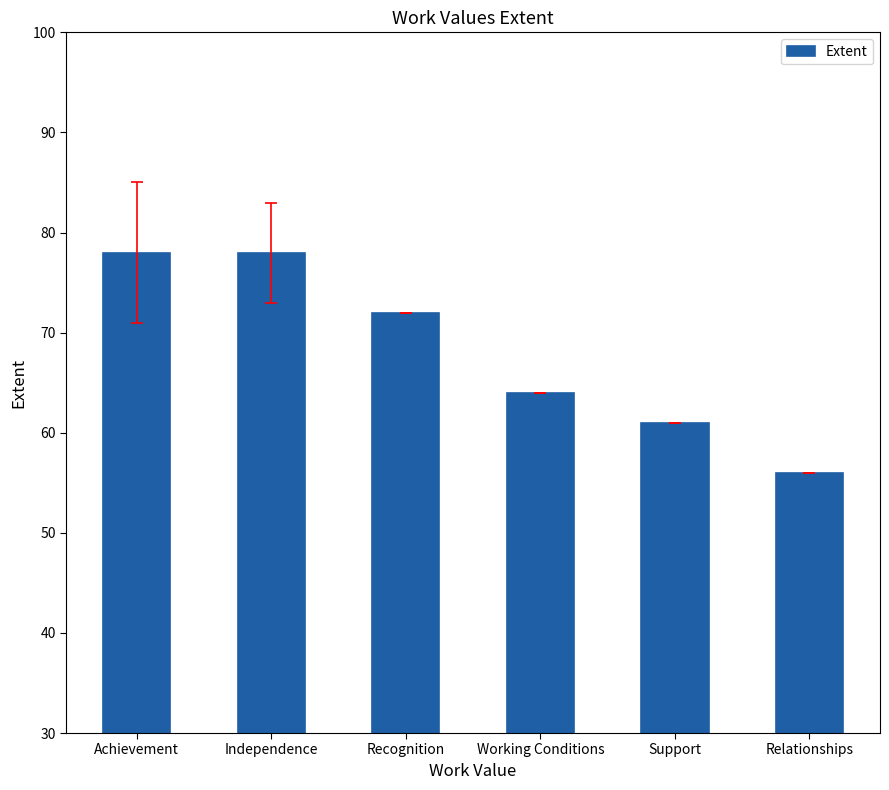

What is the value of the 1st bar from the left?

78